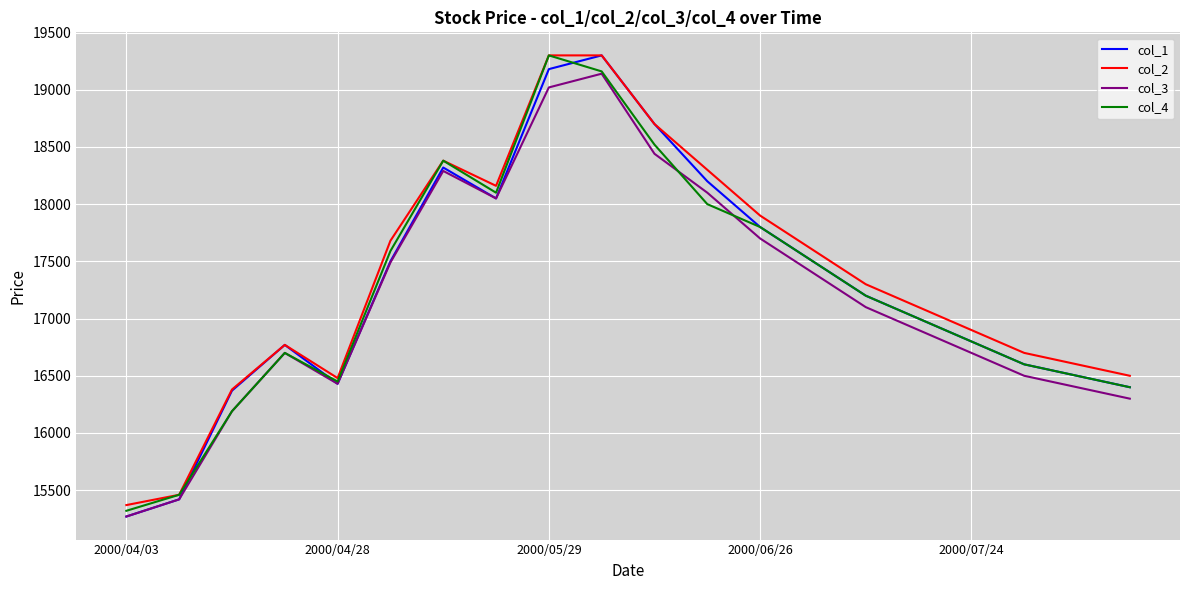

Which series has the largest range (max minus min)?

col_1